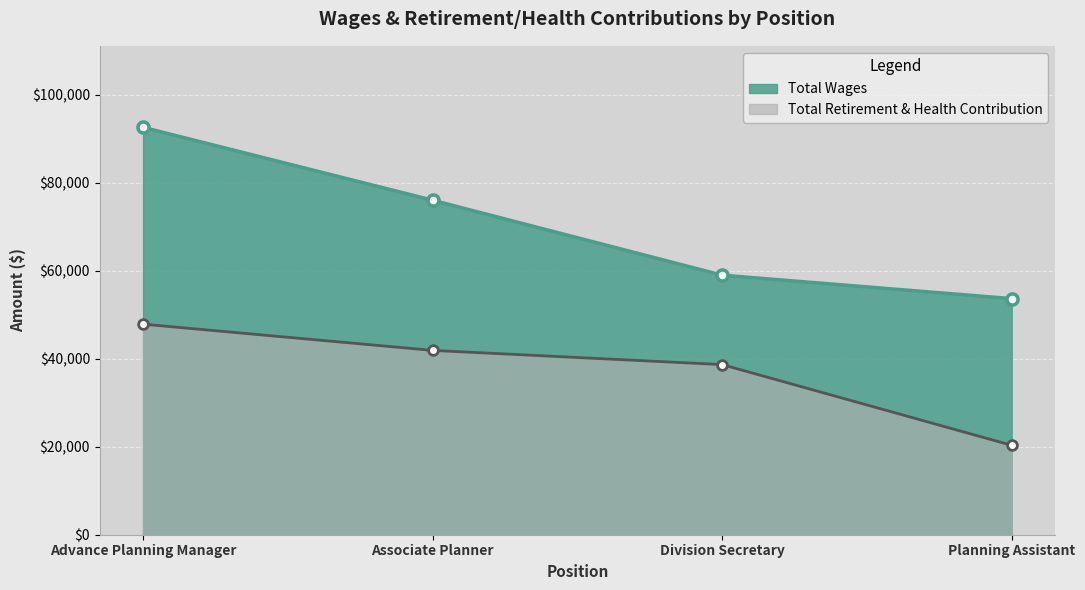

Reading left to right, list all the values displayed in this chart.

Total Wages: 92554	75995	58964	53639
Total Retirement & Health Contribution: 47833	41872	38649	20307